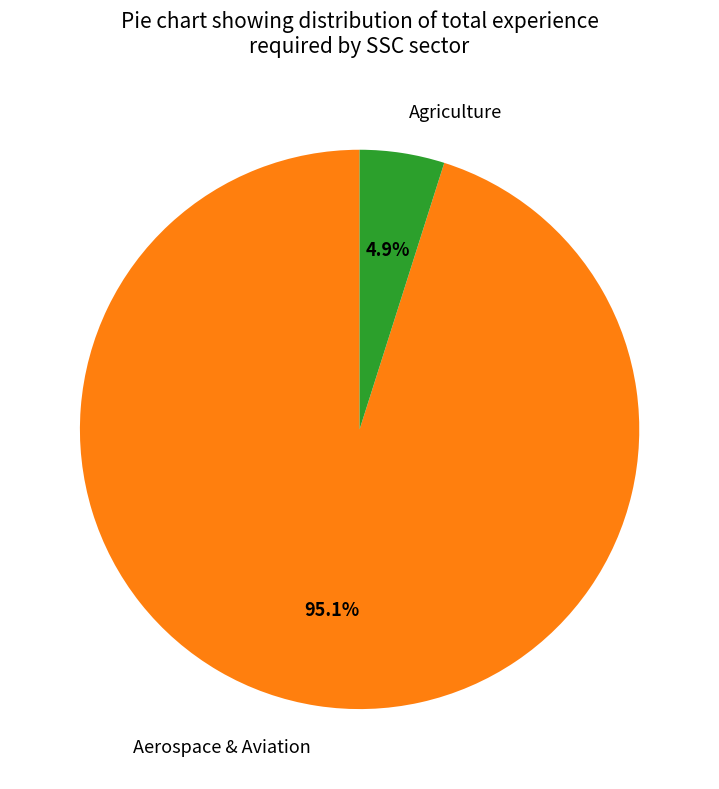

The Agriculture slice represents 30% of the pie. True or false?

False